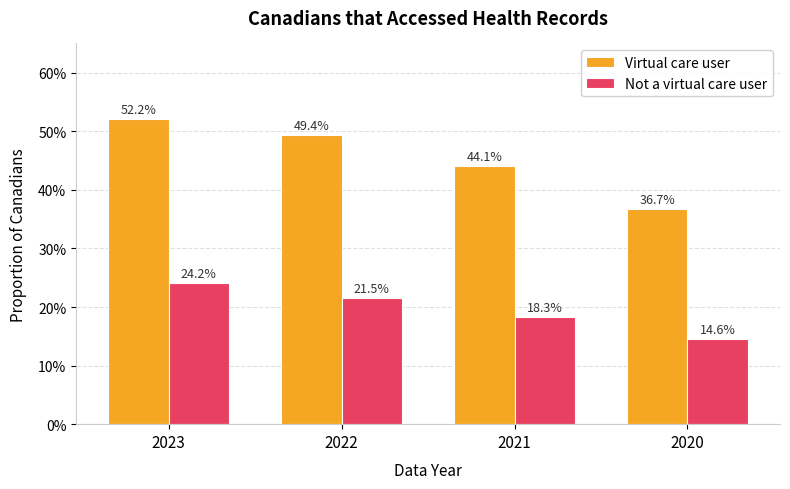

What is the average value of the Virtual care user series?

0.5